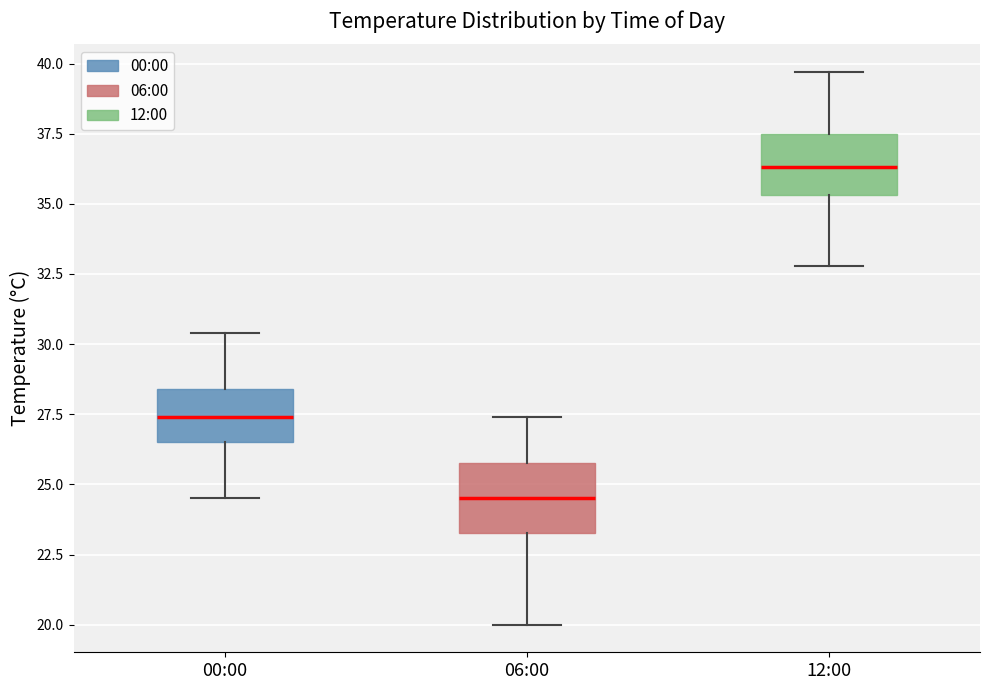

Reading left to right, read every box against the y-axis: the position of its median line, the range the box covers, and the ends of its whiskers. The values are not printed on the chart, so give them approximately, as read against the axis.

00:00: median 27.5, box 26.5 to 28.5, whiskers 24.5 to 30.5
06:00: median 24.5, box 23.5 to 26.0, whiskers 20.0 to 27.5
12:00: median 36.5, box 35.5 to 37.5, whiskers 33.0 to 39.5